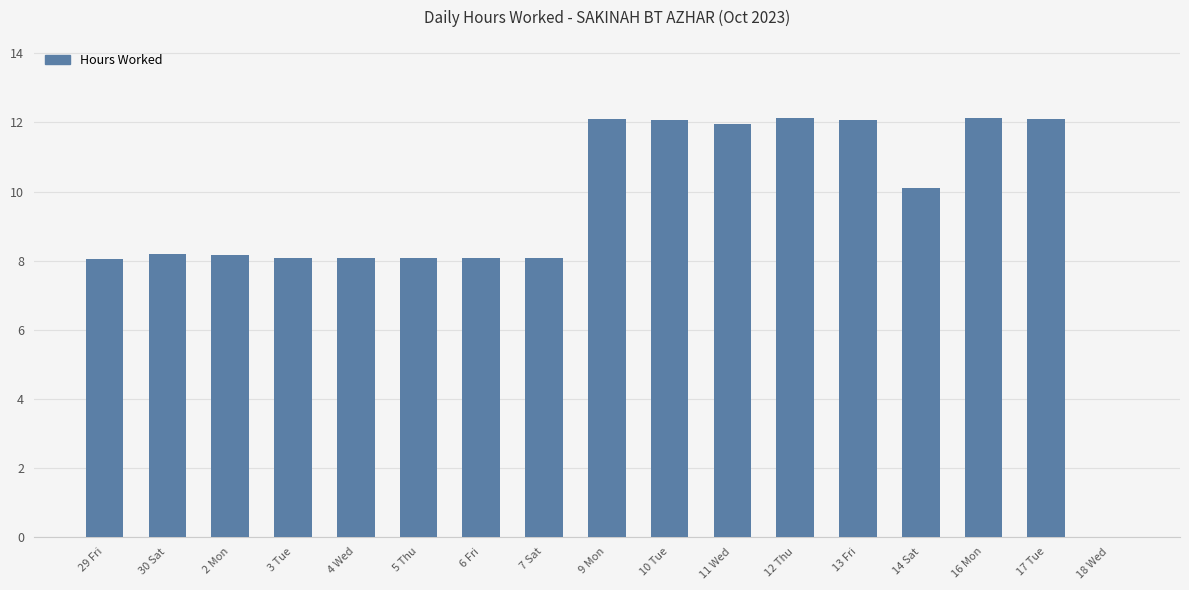

Approximately how many times larger is the value at 29 Fri compared to 30 Sat?

1.0